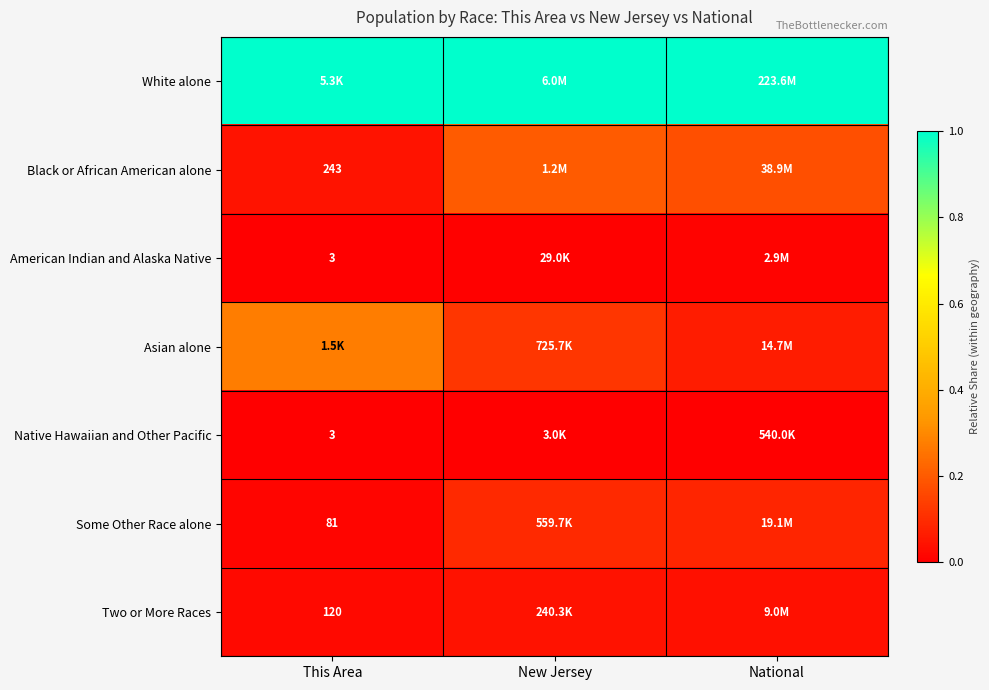

Is it true that American Indian and Alaska Native equals 0.0 at New Jersey?

True